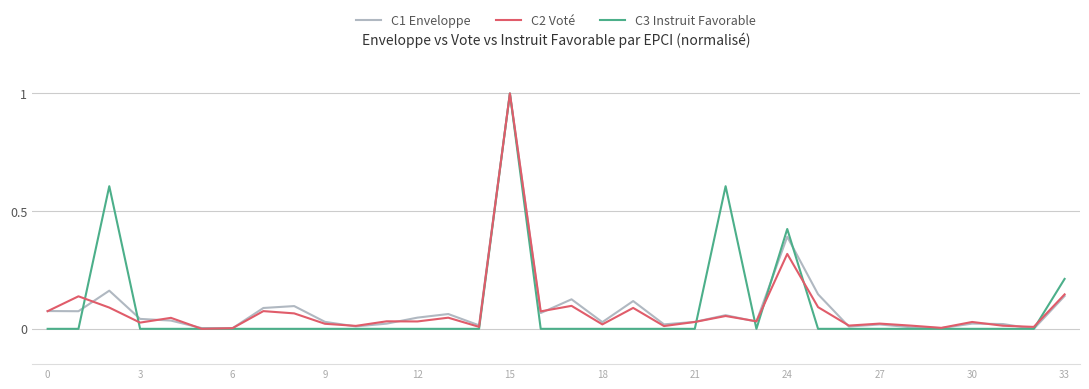

How many lines are shown in the chart?

3